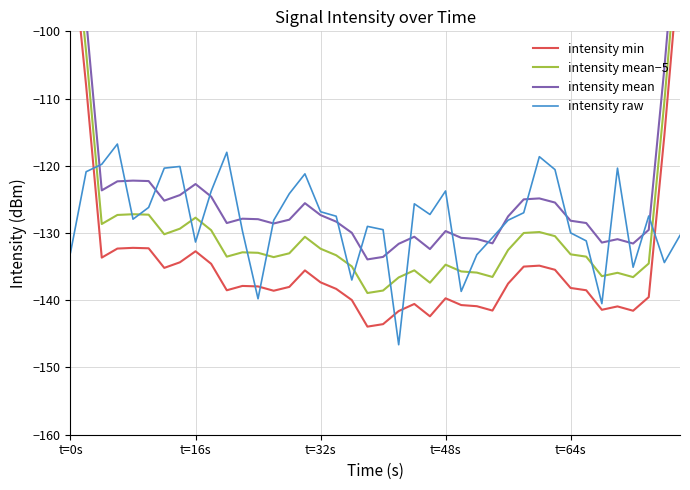

List the series in order of their peak value, lowest first.

intensity raw, intensity min, intensity mean−5, intensity mean